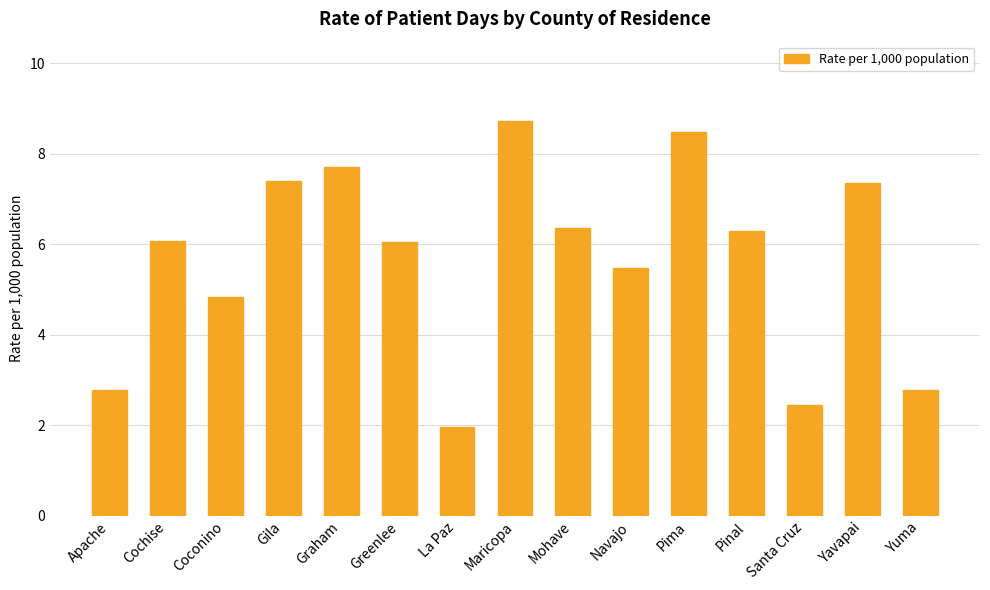

At which category does the chart reach its minimum across all series?

La Paz